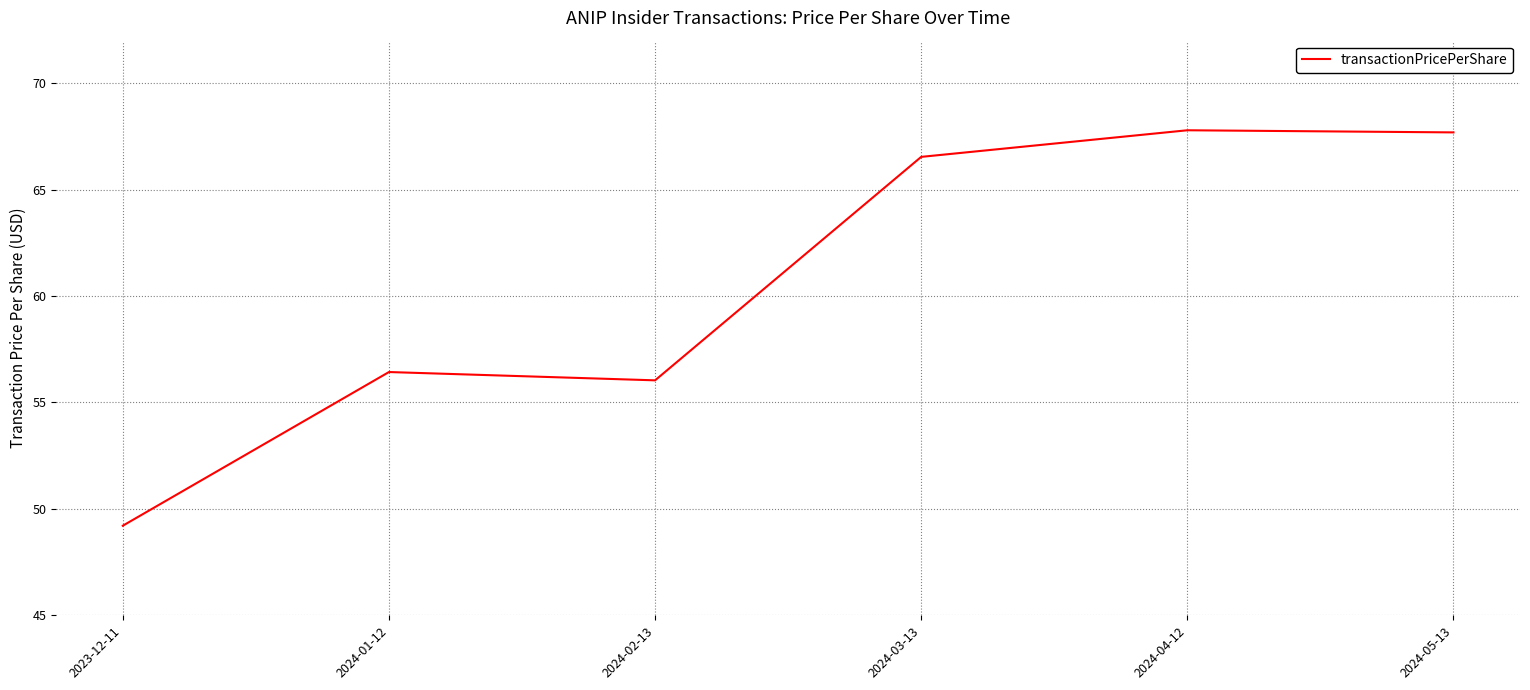

How many categories are shown in the chart?

6